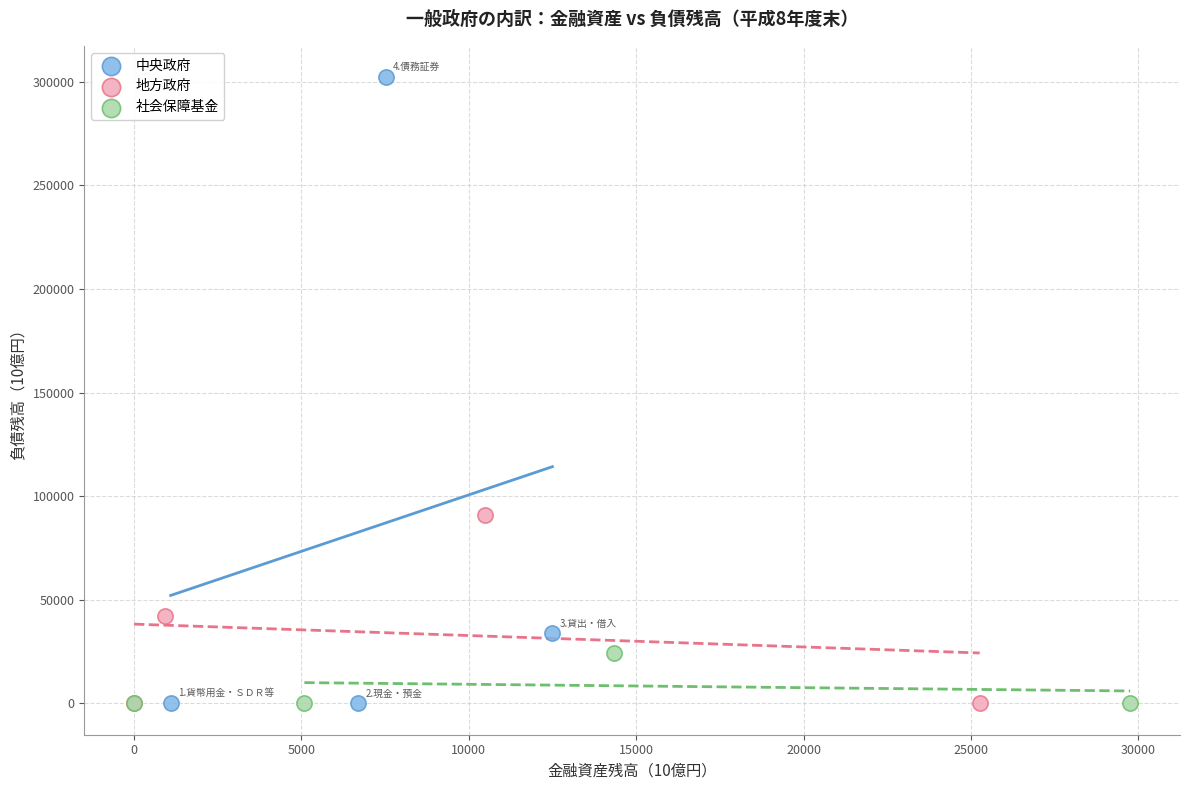

Which series has the largest Y range (max minus min)?

中央政府